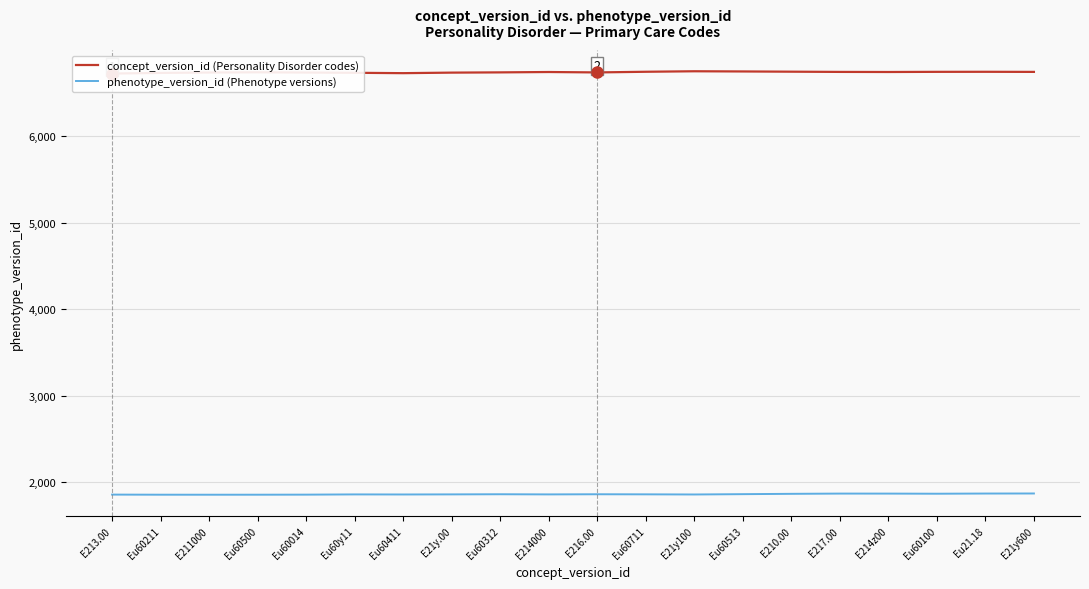

True or false: phenotype_version_id (Phenotype versions) has a value of 1870.9 at Eu21.18.

True